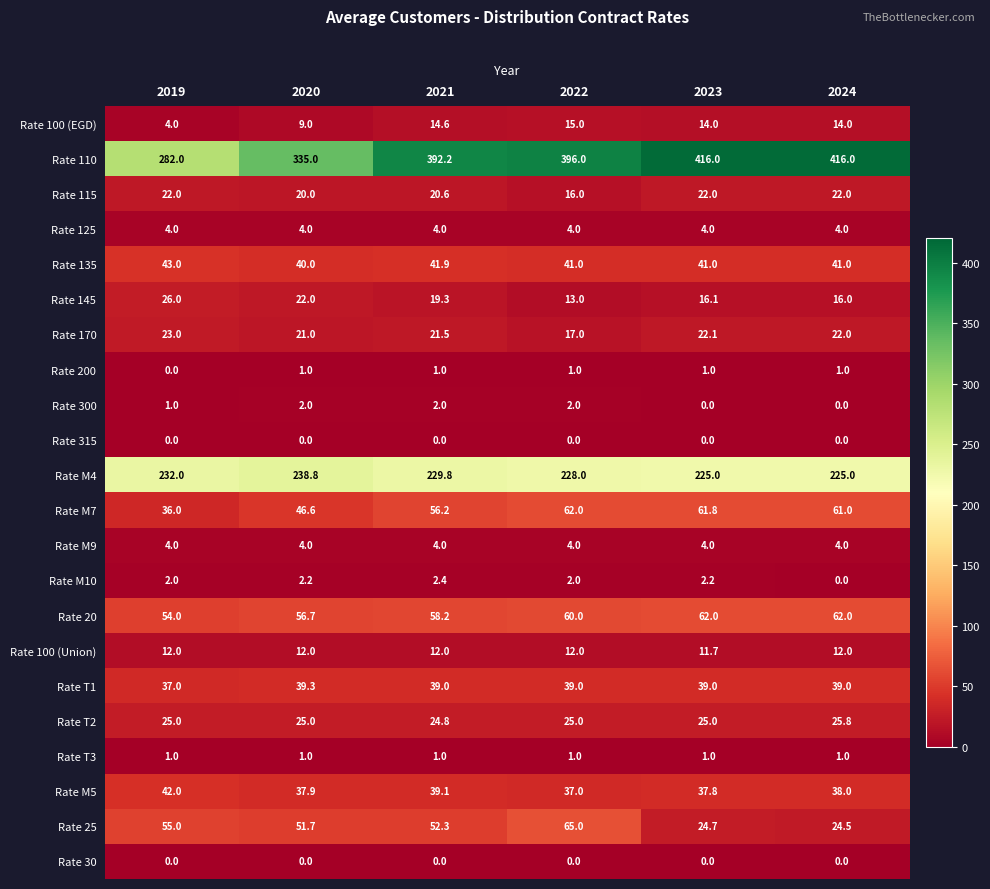

Is it true that Rate 315 equals 0.0 at 2024?

True